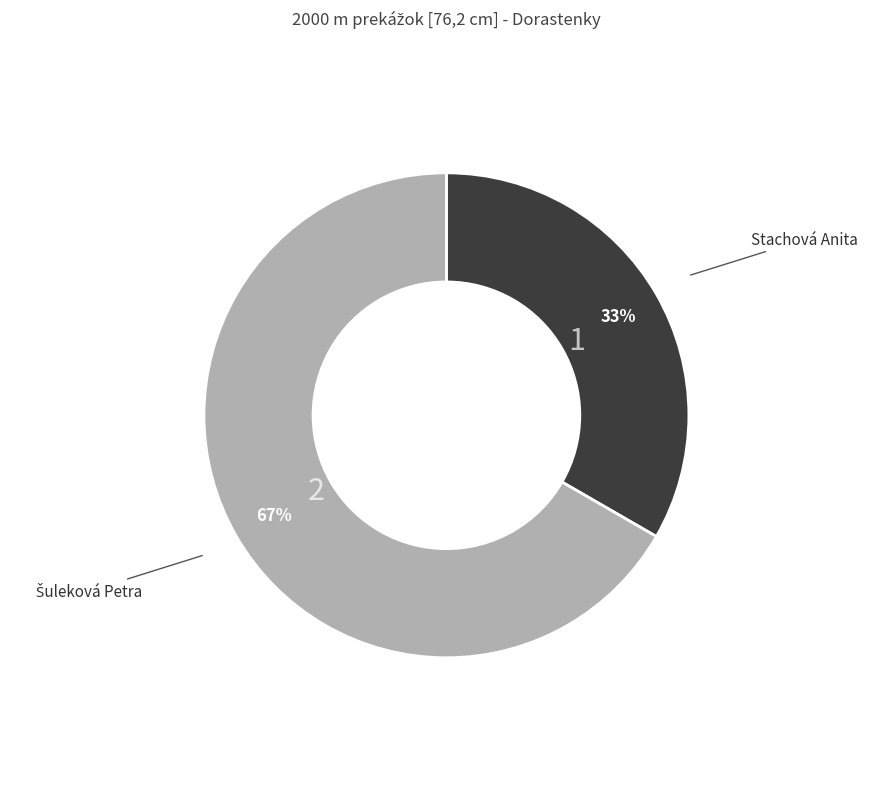

Is there any slice that represents more than half of the pie?

Yes